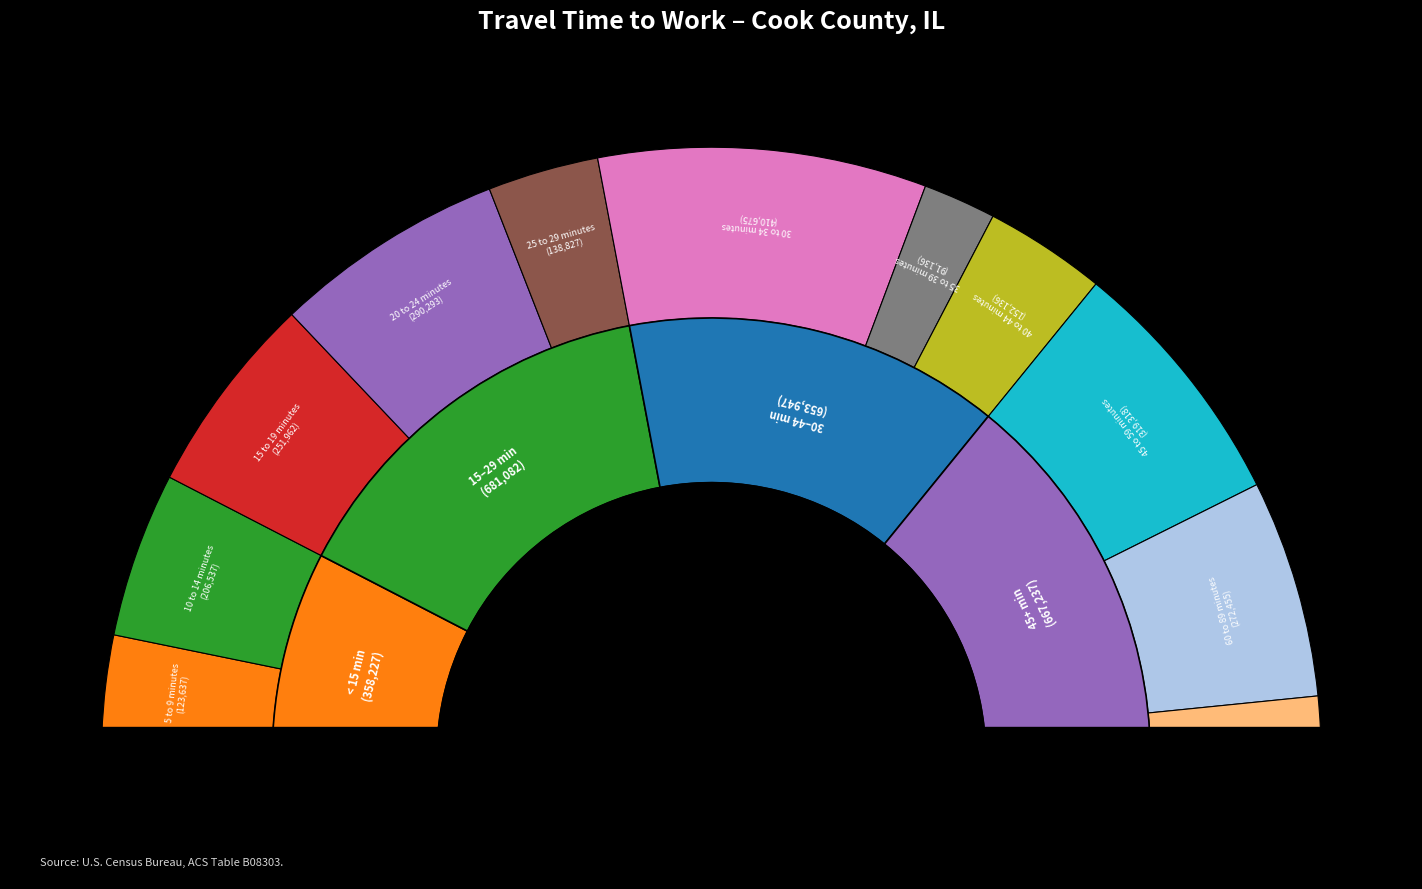

Is it true that 10 to 14 minutes is 14% of the pie?

False